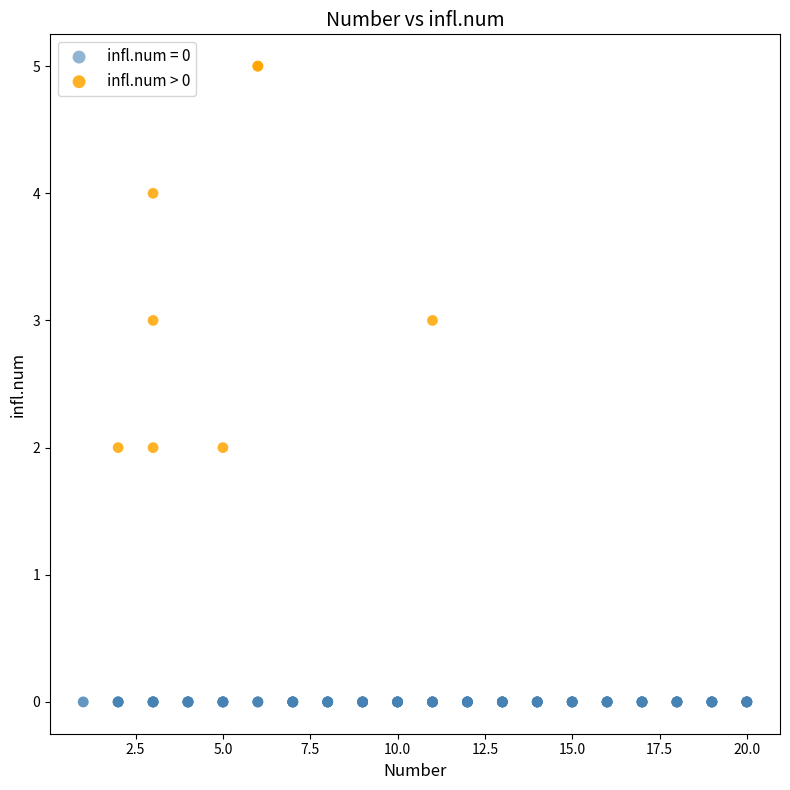

Which series reaches the minimum Y coordinate?

infl.num = 0